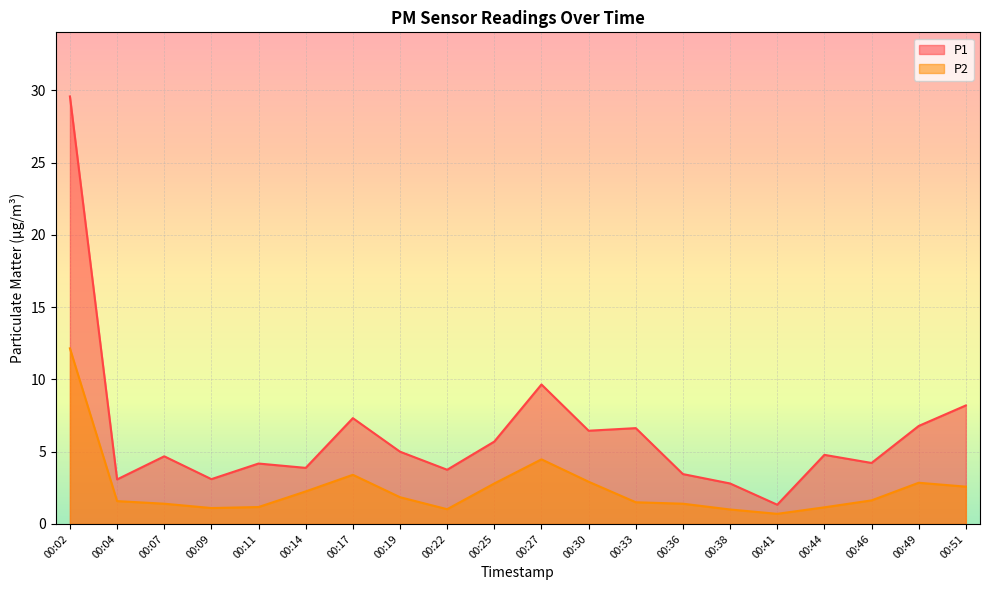

What is the total value across all series at 00:46?

5.8